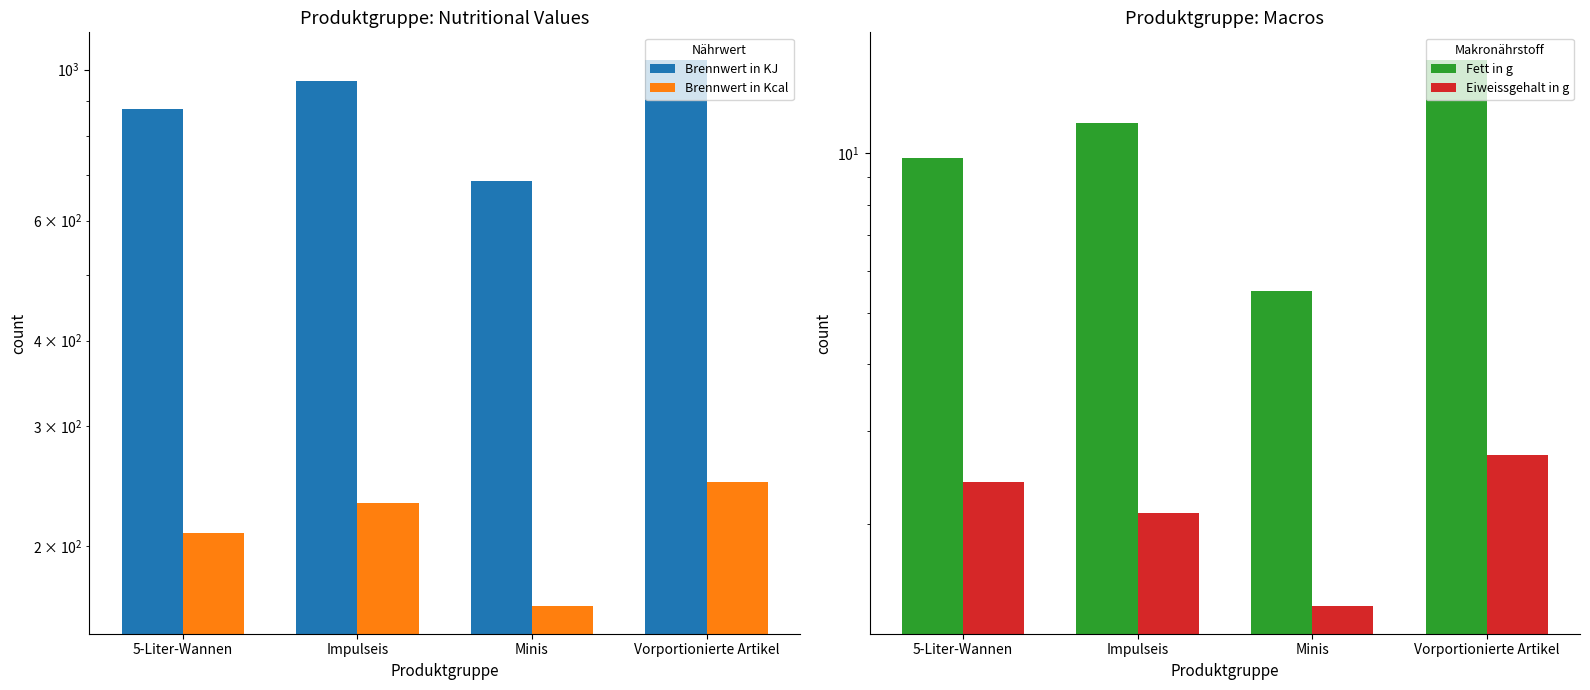

What is the approximate value of Eiweissgehalt in g at Vorportionierte Artikel?

2.7